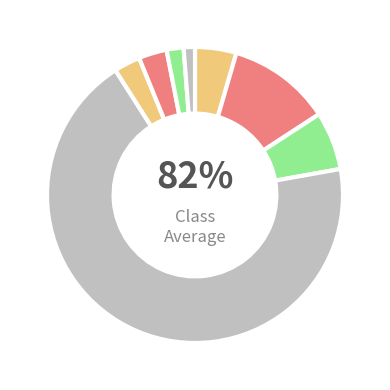

How many segments does this pie chart have?

8